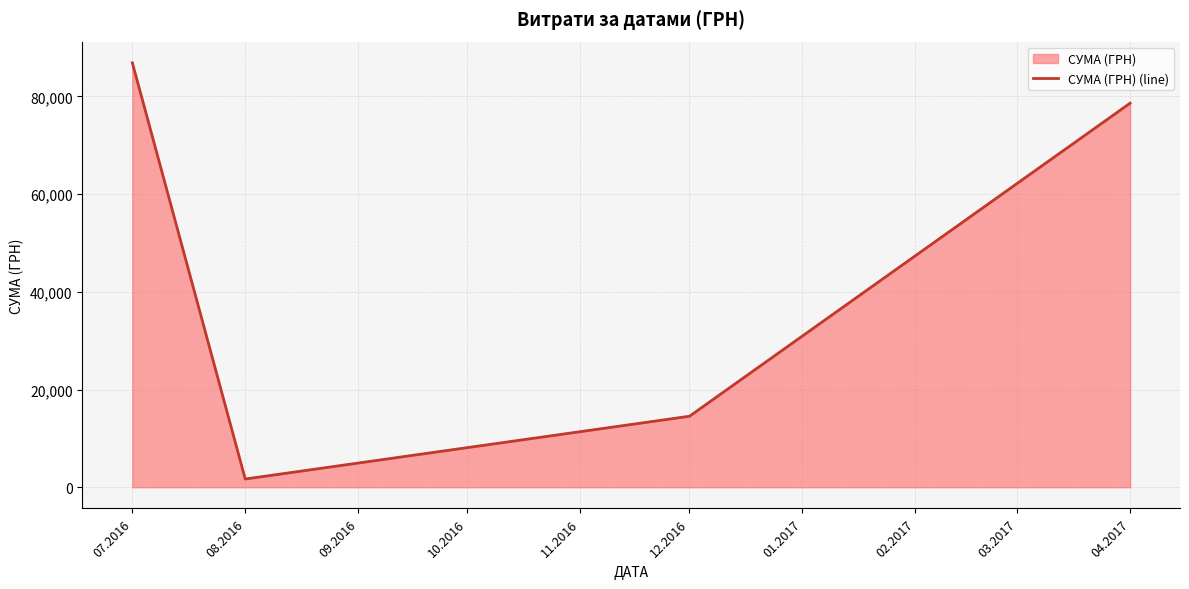

What is the average value?

45416.6